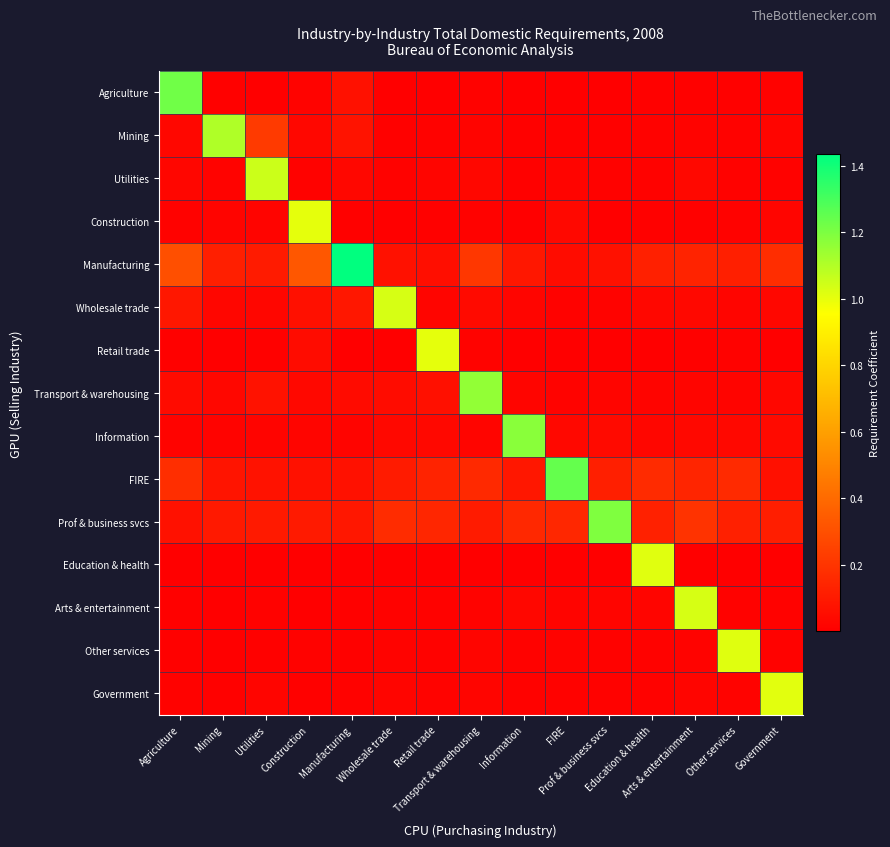

Reading left to right, list all the values displayed in this chart.

Agriculture: Agriculture=1.2	Mining=0.0	Utilities=0.0	Construction=0.0	Manufacturing=0.1	Wholesale trade=0.0	Retail trade=0.0	Transport & warehousing=0.0	Information=0.0	FIRE=0.0	Prof & business svcs=0.0	Education & health=0.0	Arts & entertainment=0.0	Other services=0.0	Government=0.0
Mining: Agriculture=0.0	Mining=1.1	Utilities=0.2	Construction=0.0	Manufacturing=0.1	Wholesale trade=0.0	Retail trade=0.0	Transport & warehousing=0.0	Information=0.0	FIRE=0.0	Prof & business svcs=0.0	Education & health=0.0	Arts & entertainment=0.0	Other services=0.0	Government=0.0
Utilities: Agriculture=0.0	Mining=0.0	Utilities=1.1	Construction=0.0	Manufacturing=0.0	Wholesale trade=0.0	Retail trade=0.0	Transport & warehousing=0.0	Information=0.0	FIRE=0.0	Prof & business svcs=0.0	Education & health=0.0	Arts & entertainment=0.0	Other services=0.0	Government=0.0
Construction: Agriculture=0.0	Mining=0.0	Utilities=0.0	Construction=1.0	Manufacturing=0.0	Wholesale trade=0.0	Retail trade=0.0	Transport & warehousing=0.0	Information=0.0	FIRE=0.0	Prof & business svcs=0.0	Education & health=0.0	Arts & entertainment=0.0	Other services=0.0	Government=0.0
Manufacturing: Agriculture=0.3	Mining=0.1	Utilities=0.1	Construction=0.3	Manufacturing=1.4	Wholesale trade=0.1	Retail trade=0.1	Transport & warehousing=0.2	Information=0.1	FIRE=0.0	Prof & business svcs=0.1	Education & health=0.1	Arts & entertainment=0.1	Other services=0.1	Government=0.2
Wholesale trade: Agriculture=0.1	Mining=0.0	Utilities=0.0	Construction=0.1	Manufacturing=0.1	Wholesale trade=1.0	Retail trade=0.0	Transport & warehousing=0.0	Information=0.0	FIRE=0.0	Prof & business svcs=0.0	Education & health=0.0	Arts & entertainment=0.0	Other services=0.0	Government=0.0
Retail trade: Agriculture=0.0	Mining=0.0	Utilities=0.0	Construction=0.0	Manufacturing=0.0	Wholesale trade=0.0	Retail trade=1.0	Transport & warehousing=0.0	Information=0.0	FIRE=0.0	Prof & business svcs=0.0	Education & health=0.0	Arts & entertainment=0.0	Other services=0.0	Government=0.0
Transport & warehousing: Agriculture=0.0	Mining=0.0	Utilities=0.1	Construction=0.0	Manufacturing=0.0	Wholesale trade=0.0	Retail trade=0.1	Transport & warehousing=1.2	Information=0.0	FIRE=0.0	Prof & business svcs=0.0	Education & health=0.0	Arts & entertainment=0.0	Other services=0.0	Government=0.0
Information: Agriculture=0.0	Mining=0.0	Utilities=0.0	Construction=0.0	Manufacturing=0.0	Wholesale trade=0.0	Retail trade=0.0	Transport & warehousing=0.0	Information=1.2	FIRE=0.0	Prof & business svcs=0.0	Education & health=0.0	Arts & entertainment=0.0	Other services=0.0	Government=0.0
FIRE: Agriculture=0.2	Mining=0.1	Utilities=0.1	Construction=0.1	Manufacturing=0.1	Wholesale trade=0.1	Retail trade=0.1	Transport & warehousing=0.2	Information=0.1	FIRE=1.2	Prof & business svcs=0.1	Education & health=0.2	Arts & entertainment=0.1	Other services=0.2	Government=0.1
Prof & business svcs: Agriculture=0.1	Mining=0.1	Utilities=0.1	Construction=0.1	Manufacturing=0.1	Wholesale trade=0.2	Retail trade=0.1	Transport & warehousing=0.1	Information=0.2	FIRE=0.2	Prof & business svcs=1.2	Education & health=0.1	Arts & entertainment=0.2	Other services=0.1	Government=0.1
Education & health: Agriculture=0.0	Mining=0.0	Utilities=0.0	Construction=0.0	Manufacturing=0.0	Wholesale trade=0.0	Retail trade=0.0	Transport & warehousing=0.0	Information=0.0	FIRE=0.0	Prof & business svcs=0.0	Education & health=1.0	Arts & entertainment=0.0	Other services=0.0	Government=0.0
Arts & entertainment: Agriculture=0.0	Mining=0.0	Utilities=0.0	Construction=0.0	Manufacturing=0.0	Wholesale trade=0.0	Retail trade=0.0	Transport & warehousing=0.0	Information=0.0	FIRE=0.0	Prof & business svcs=0.0	Education & health=0.0	Arts & entertainment=1.0	Other services=0.0	Government=0.0
Other services: Agriculture=0.0	Mining=0.0	Utilities=0.0	Construction=0.0	Manufacturing=0.0	Wholesale trade=0.0	Retail trade=0.0	Transport & warehousing=0.0	Information=0.0	FIRE=0.0	Prof & business svcs=0.0	Education & health=0.0	Arts & entertainment=0.0	Other services=1.0	Government=0.0
Government: Agriculture=0.0	Mining=0.0	Utilities=0.0	Construction=0.0	Manufacturing=0.0	Wholesale trade=0.0	Retail trade=0.0	Transport & warehousing=0.0	Information=0.0	FIRE=0.0	Prof & business svcs=0.0	Education & health=0.0	Arts & entertainment=0.0	Other services=0.0	Government=1.0